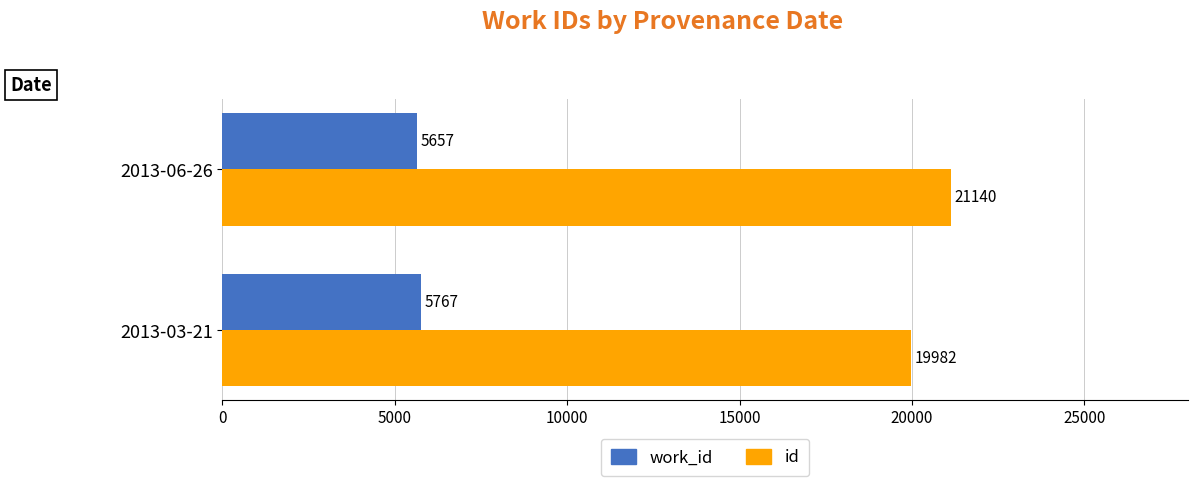

Is it true that work_id equals 5657 at 2013-06-26?

True